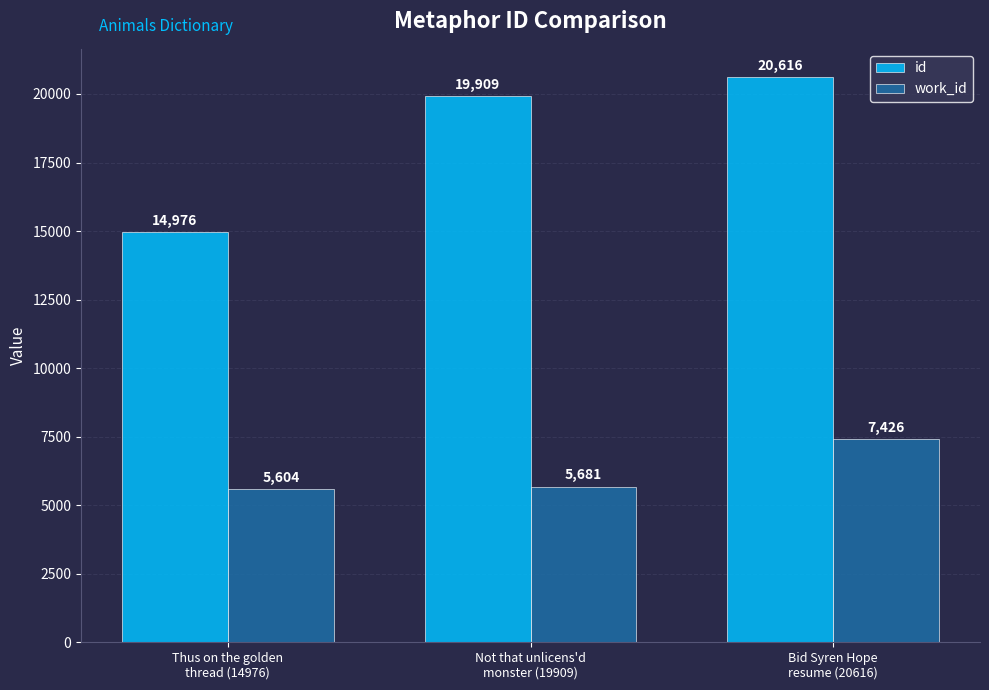

What is the value of the work_id bar at the 3rd from the left?

7426